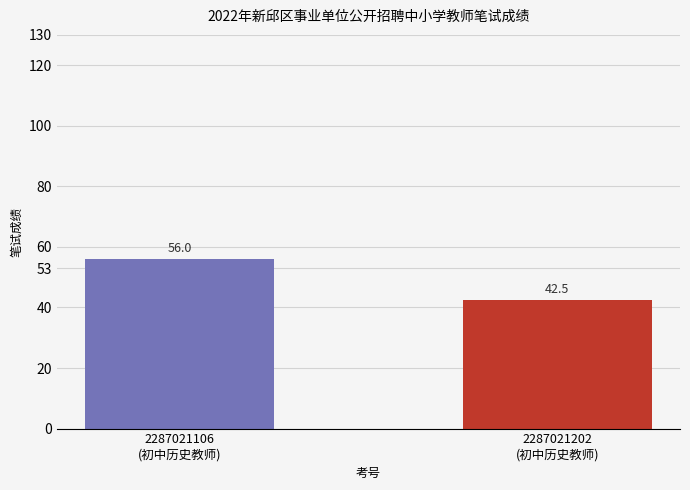

List the labels in order of value, smallest first.

2287021202
(初中历史教师), 2287021106
(初中历史教师)